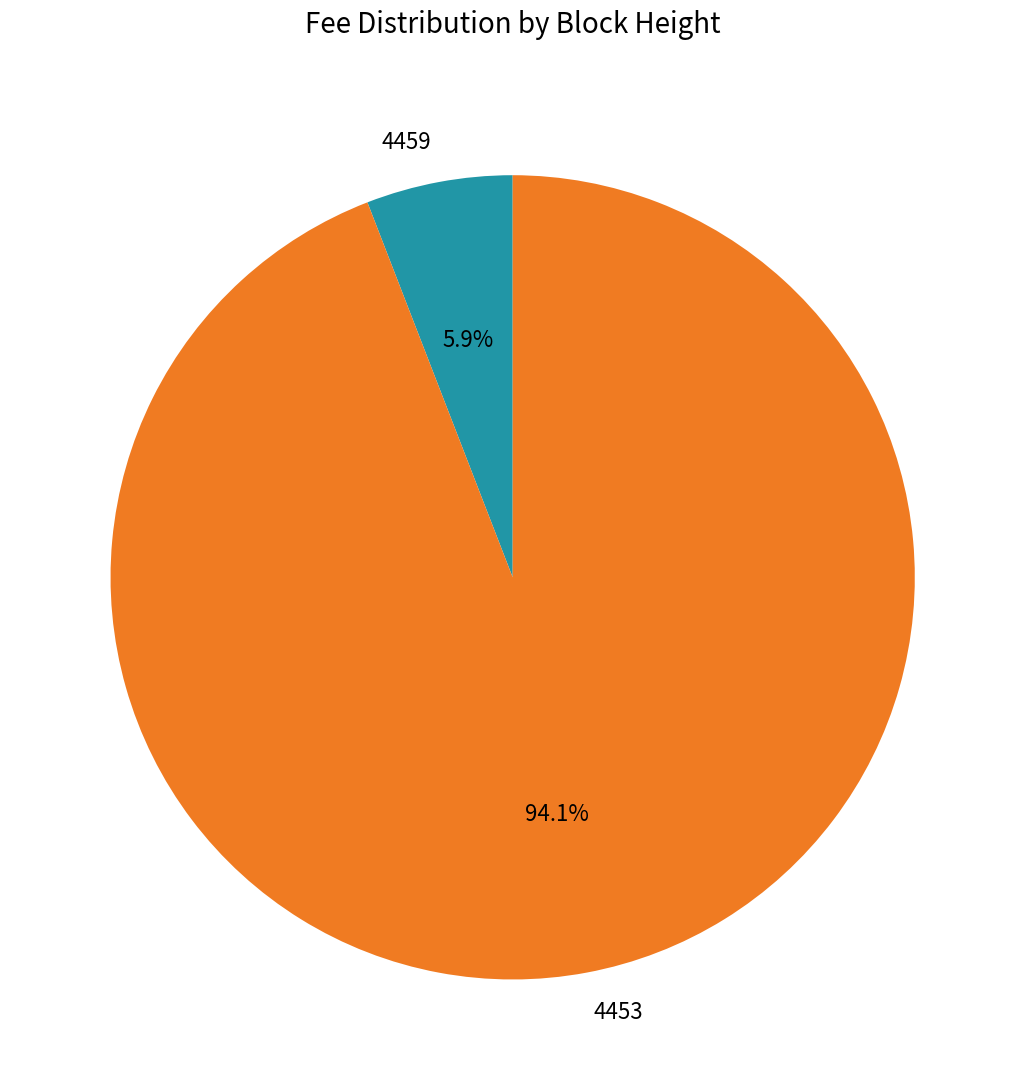

To the nearest percent, what percentage of the pie is 4453?

94%